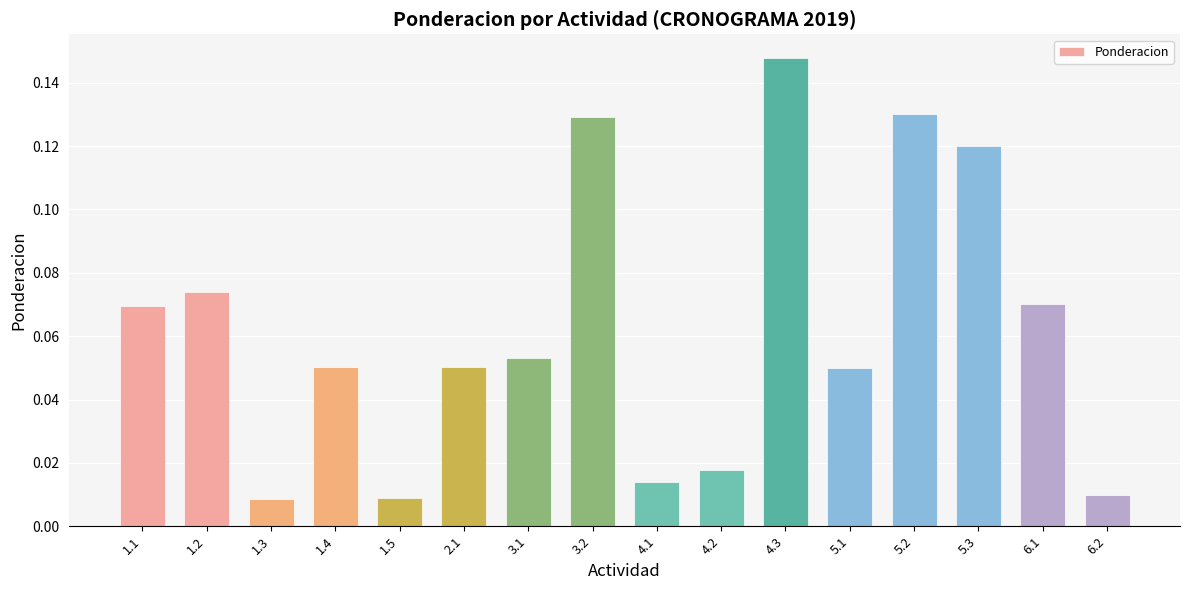

What is the sum of all values?

1.0